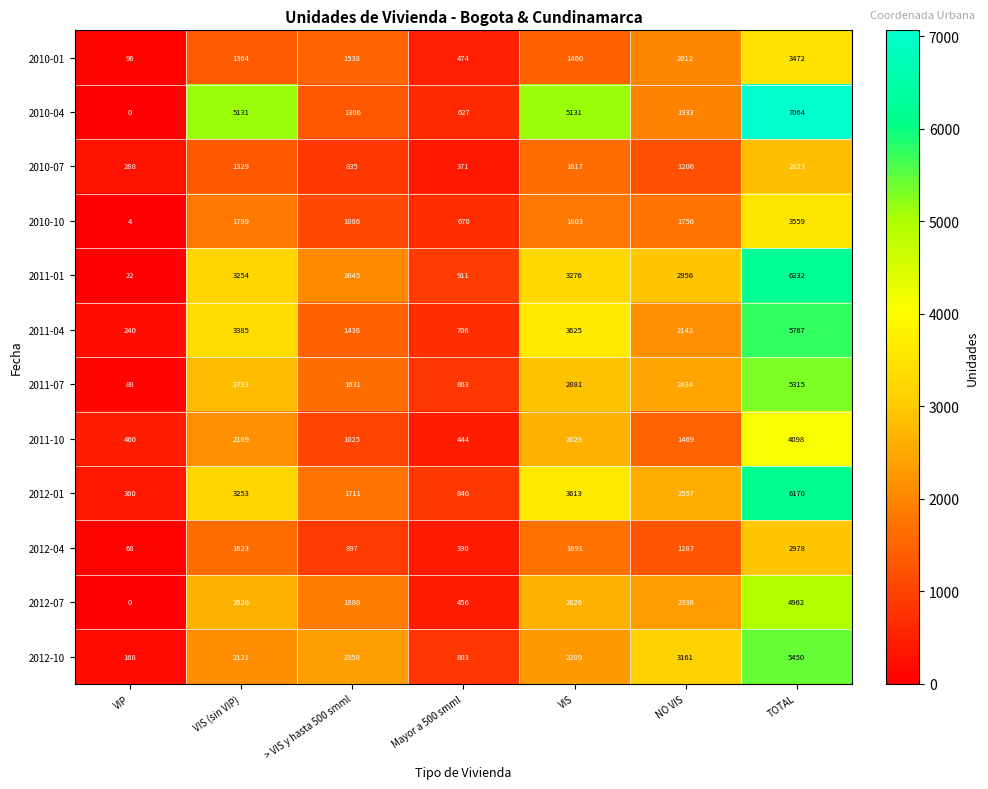

What is the difference between the maximum and minimum values in the 2011-04 series?

5527